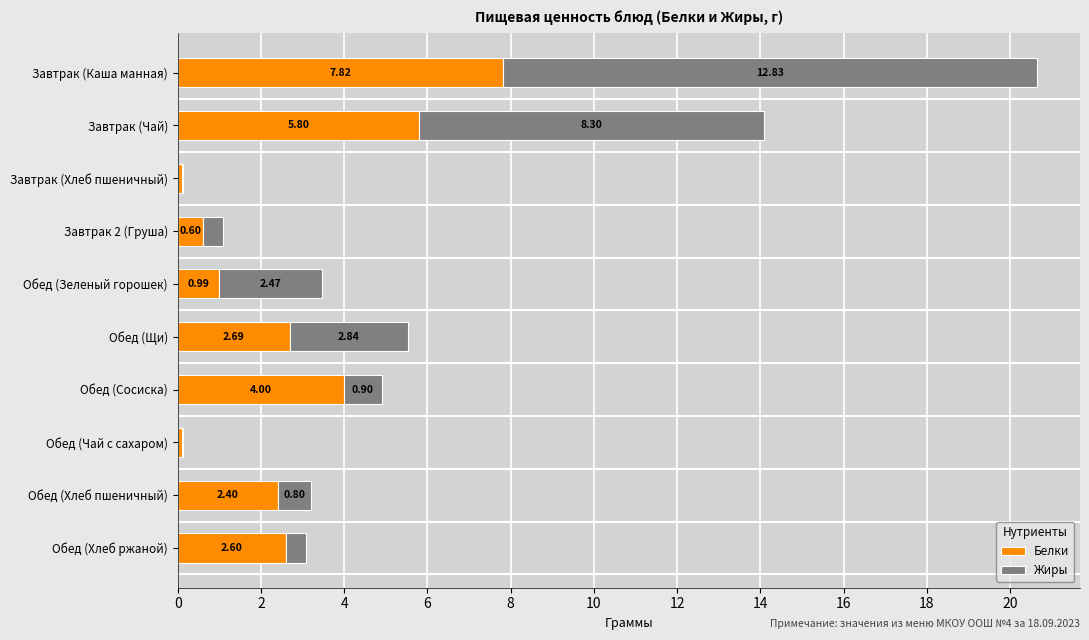

At which label is Белки closest to 3?

Обед (Щи)